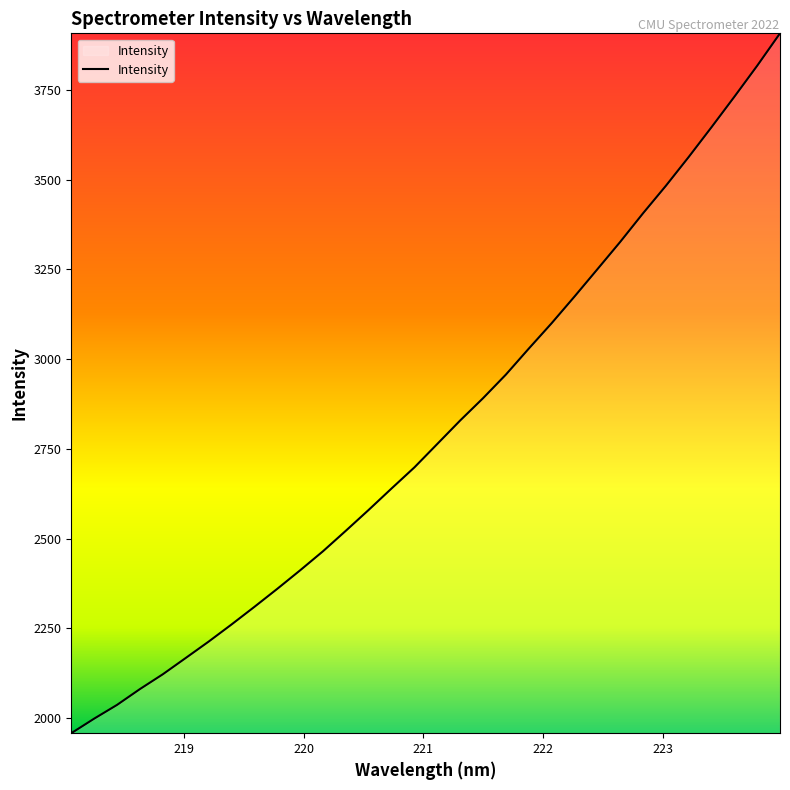

What is the greatest value displayed?

3907.7